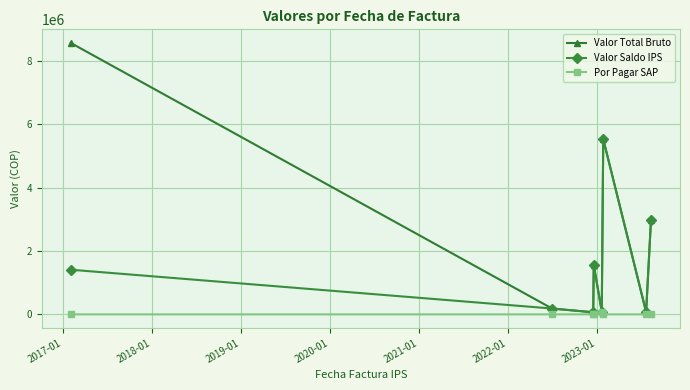

What is the difference between the maximum and minimum values in the Valor Saldo IPS series?

5470257